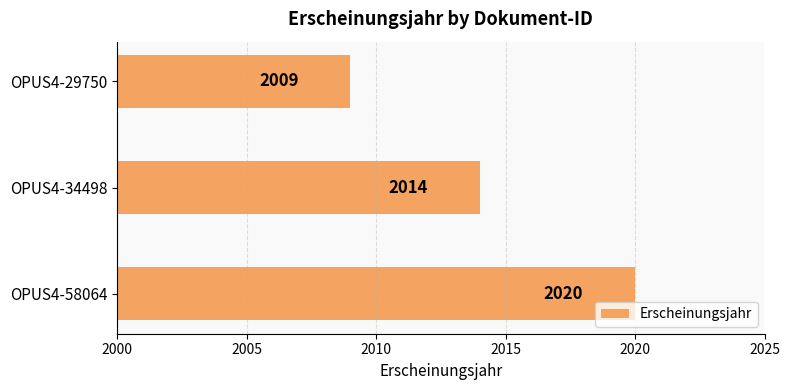

The value at OPUS4-58064 is 654. True or false?

False